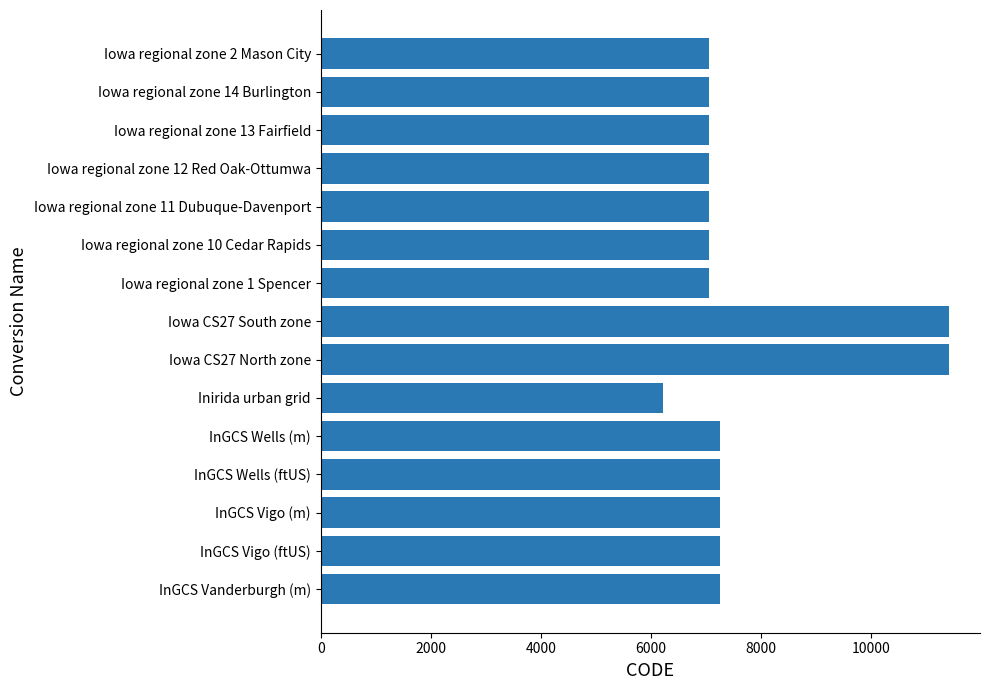

Is it true that the value at Iowa CS27 South zone is 3106?

False